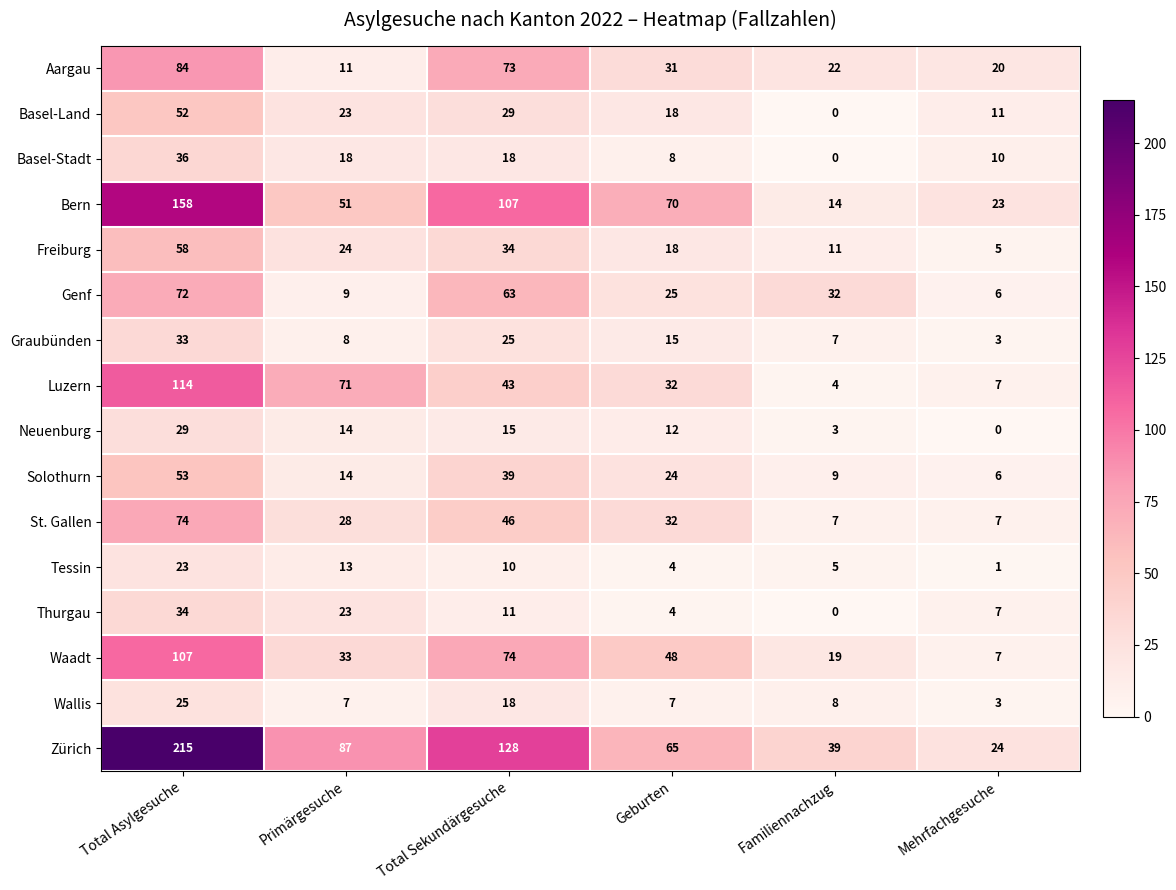

What is the maximum value shown in the chart?

215